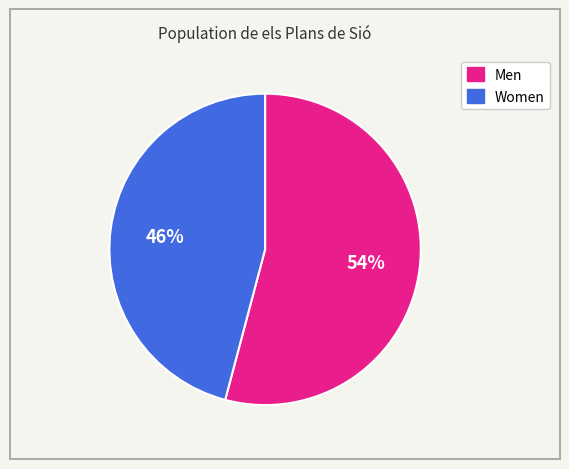

To the nearest percent, what is the combined percentage of Women and Men?

100%